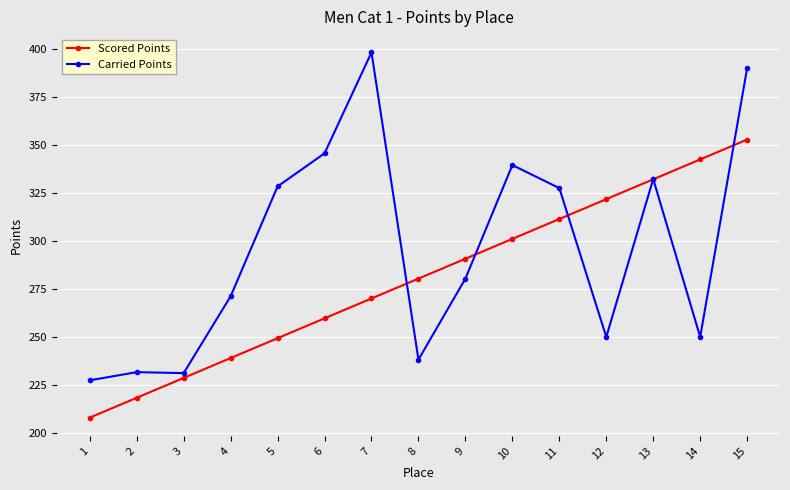

What is the lowest value of the Scored Points series?

208.0